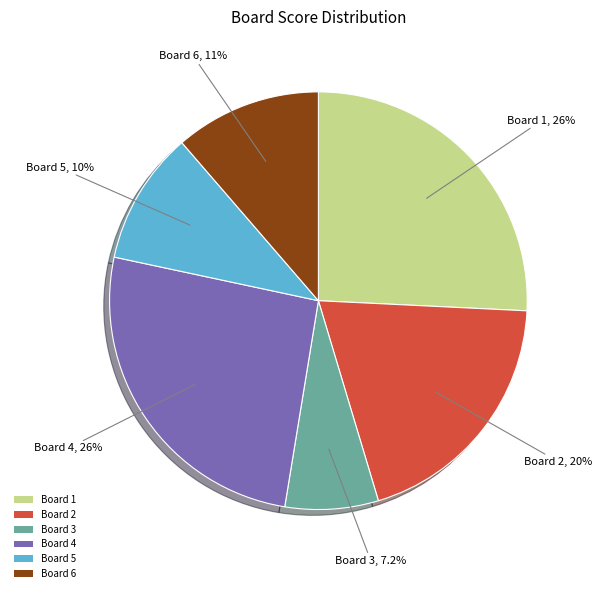

Does Board 5 account for over 50% of the chart?

No